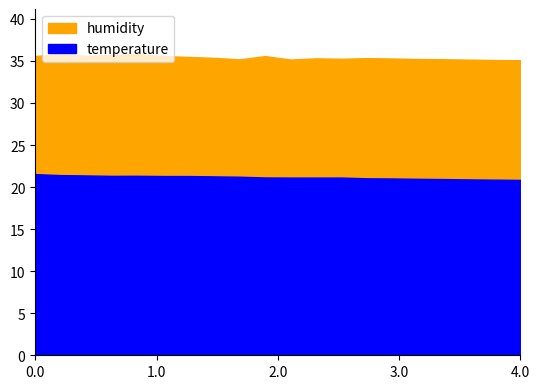

Reading left to right, extract all data points from this chart.

temperature: 21.5	21.4	21.4	21.3	21.3	21.3	21.3	21.3	21.2	21.1	21.1	21.1	21.1	21.0	21.0	21.0	20.9	20.9	20.9	20.9
humidity: 35.6	35.8	35.6	35.7	35.8	35.6	35.5	35.4	35.2	35.6	35.2	35.3	35.2	35.3	35.3	35.2	35.2	35.1	35.1	35.1